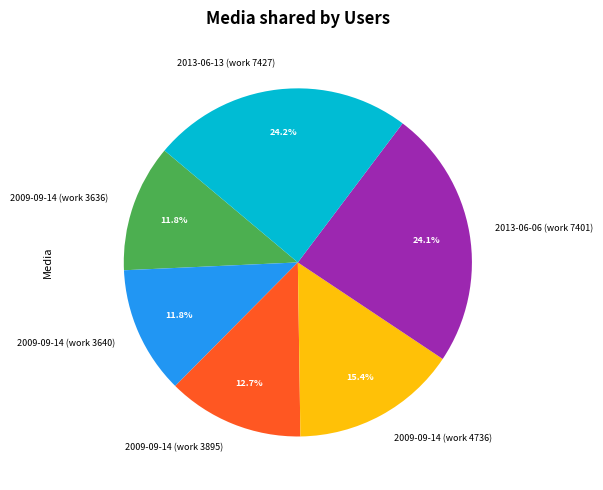

To the nearest percent, what is the difference between the 2013-06-06 (work 7401) and 2009-09-14 (work 3640) slice percentages?

12%